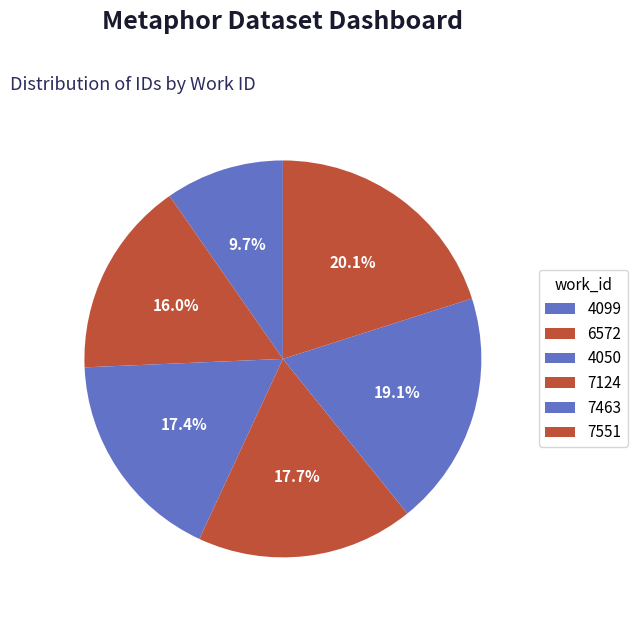

Combined, what portion of the pie is 7463 and 7551?

39.2%